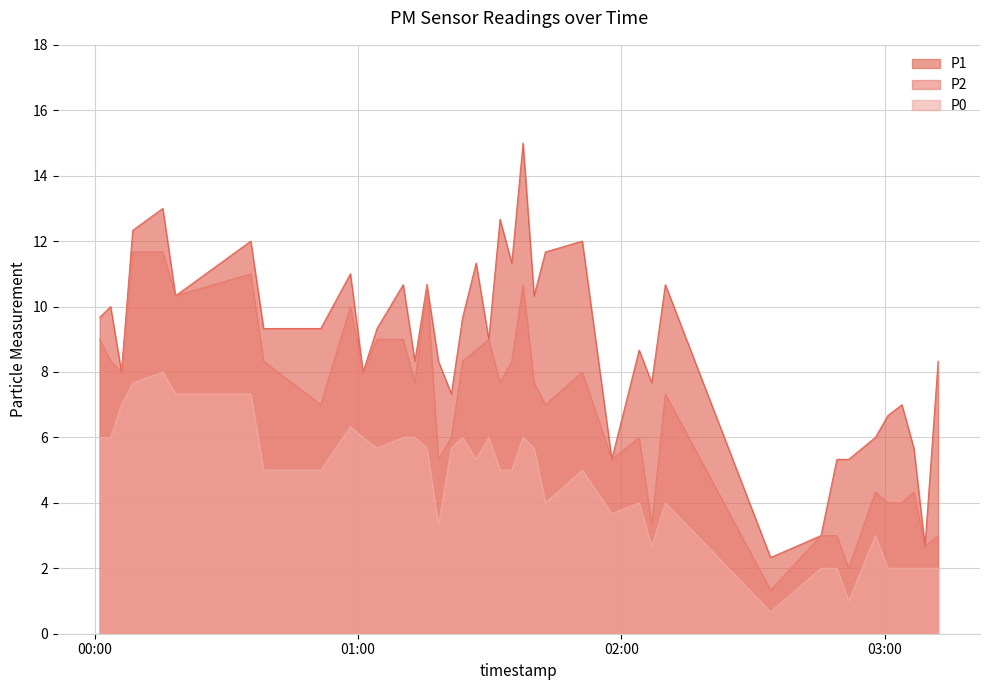

Is it true that P0 equals 2.0 at 2023-02-01T03:09:09?

True